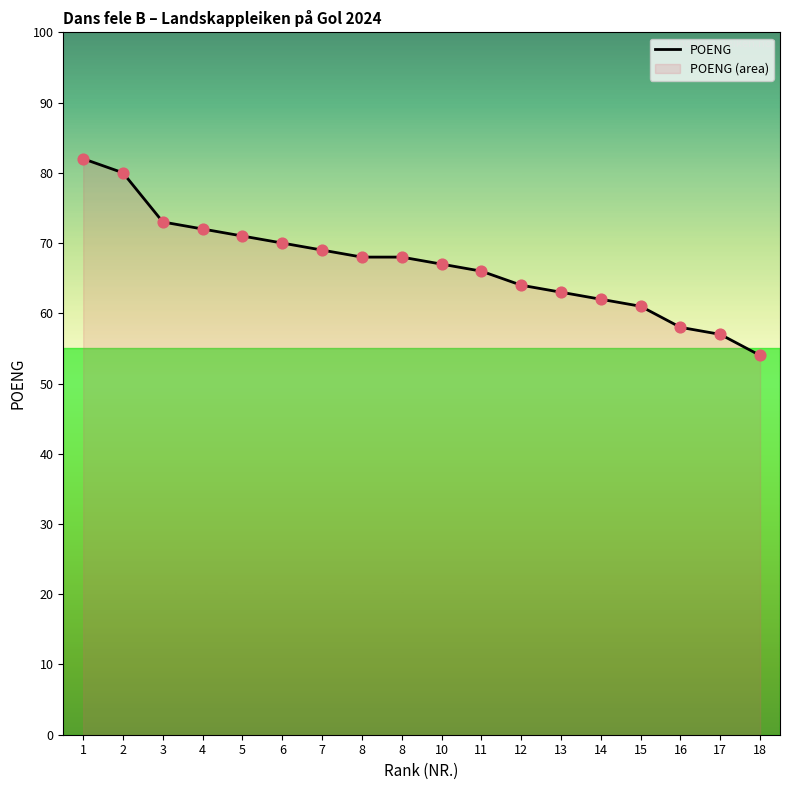

Between 13 and 7, which is larger?

7